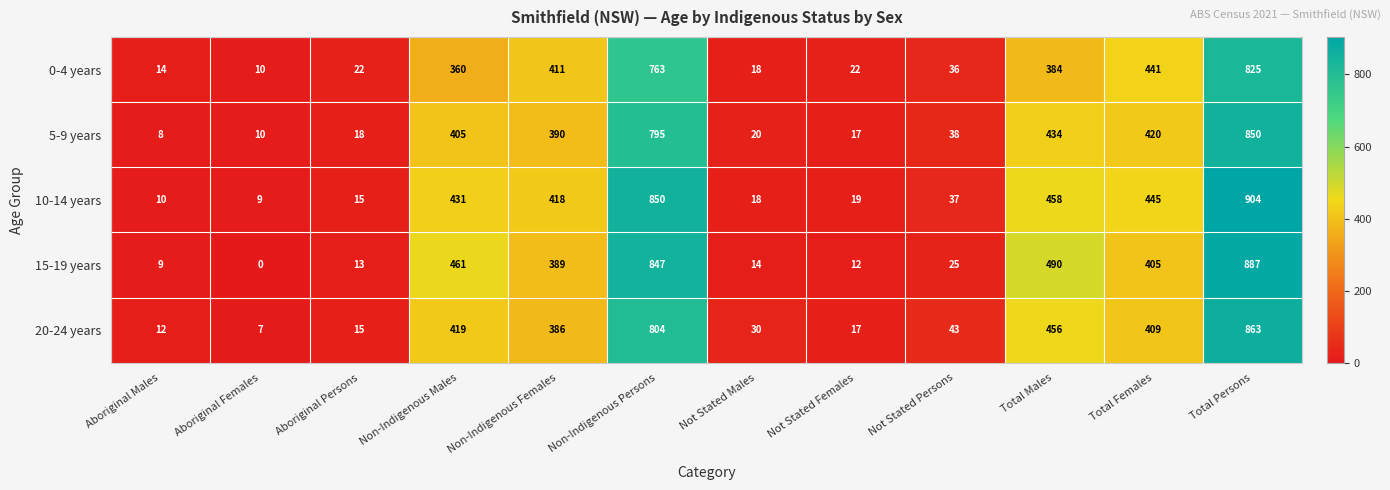

Count the number of data series in this chart.

5